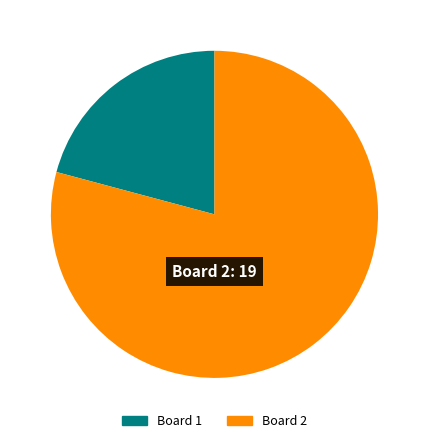

Which slice is the smallest?

Board 1